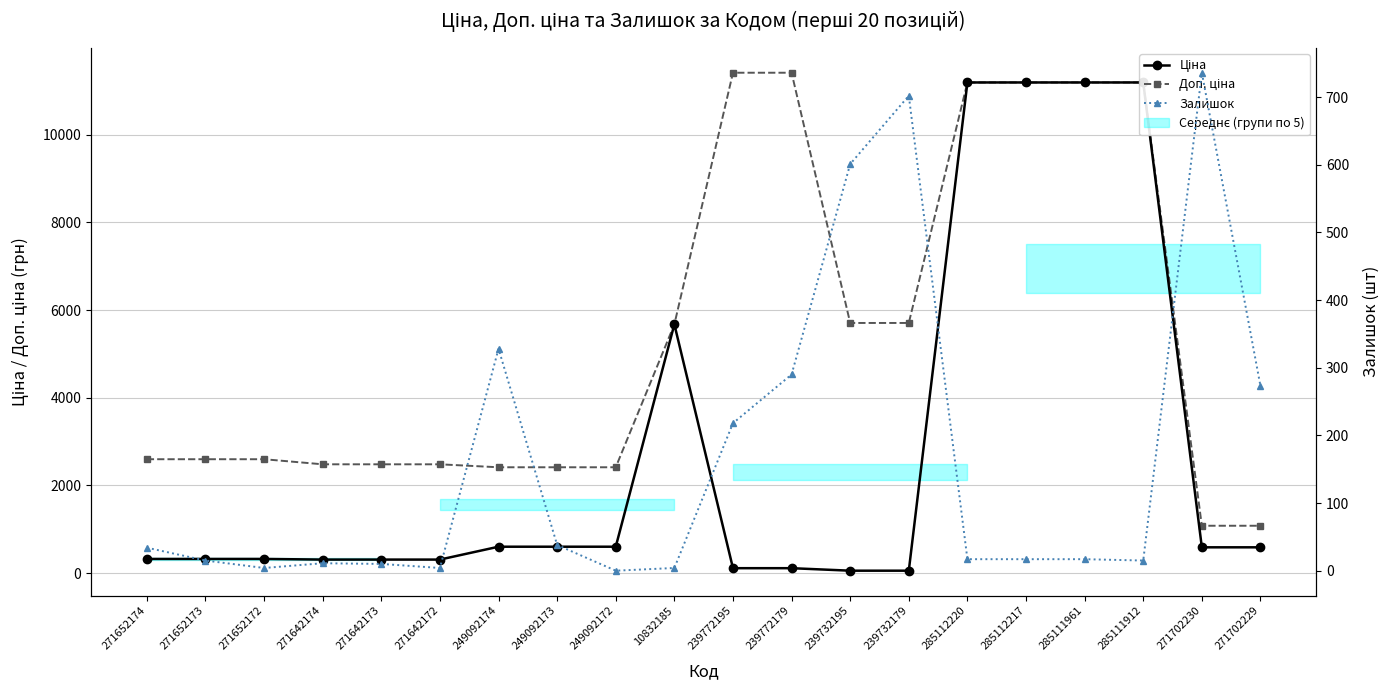

True or false: Ціна and Доп. ціна intersect in this chart.

False